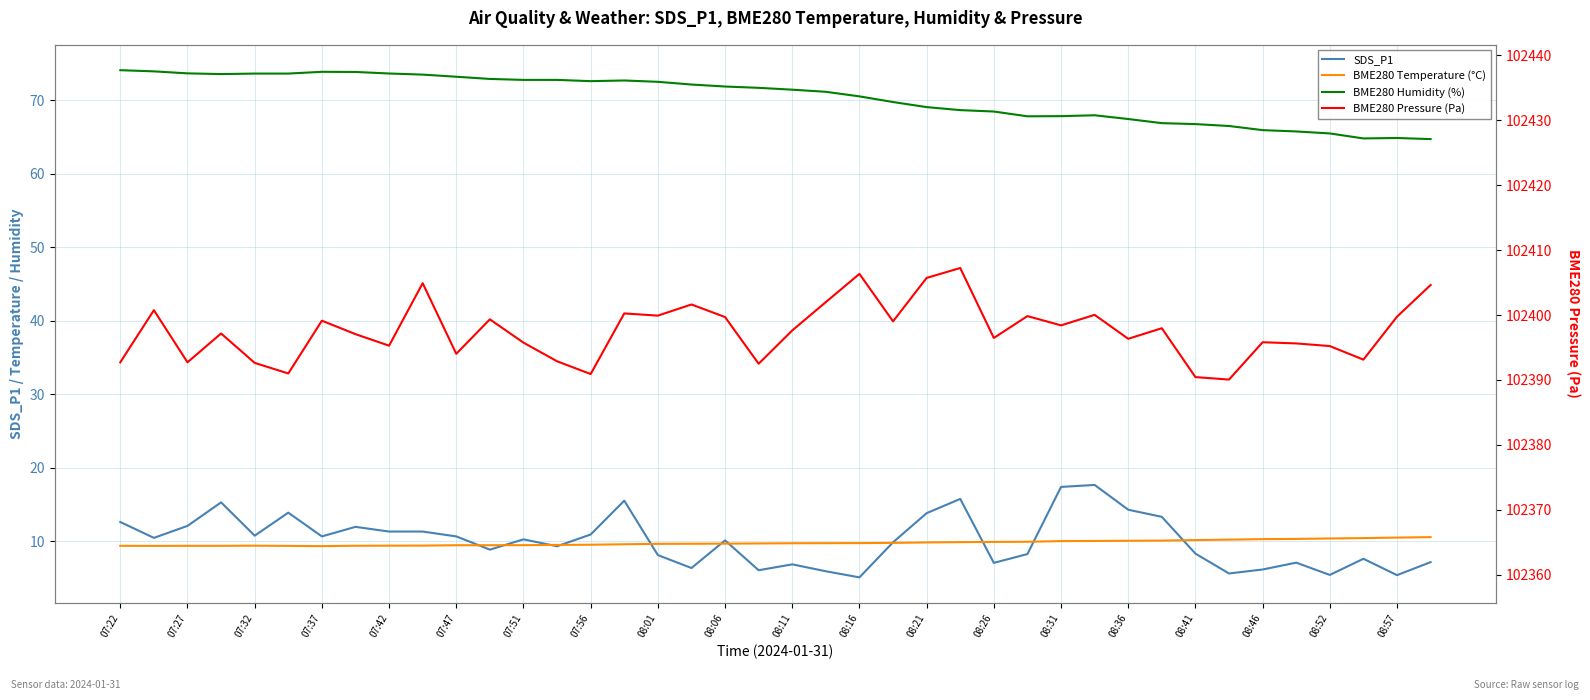

What is the label of the 39th point from the right?

07:27